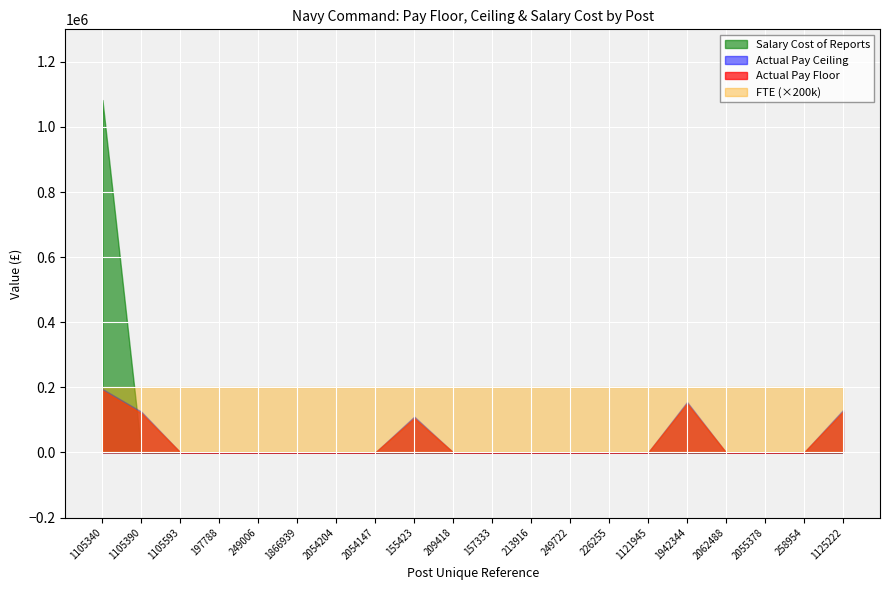

True or false: Actual Pay Floor and Actual Pay Ceiling cross at least once.

False